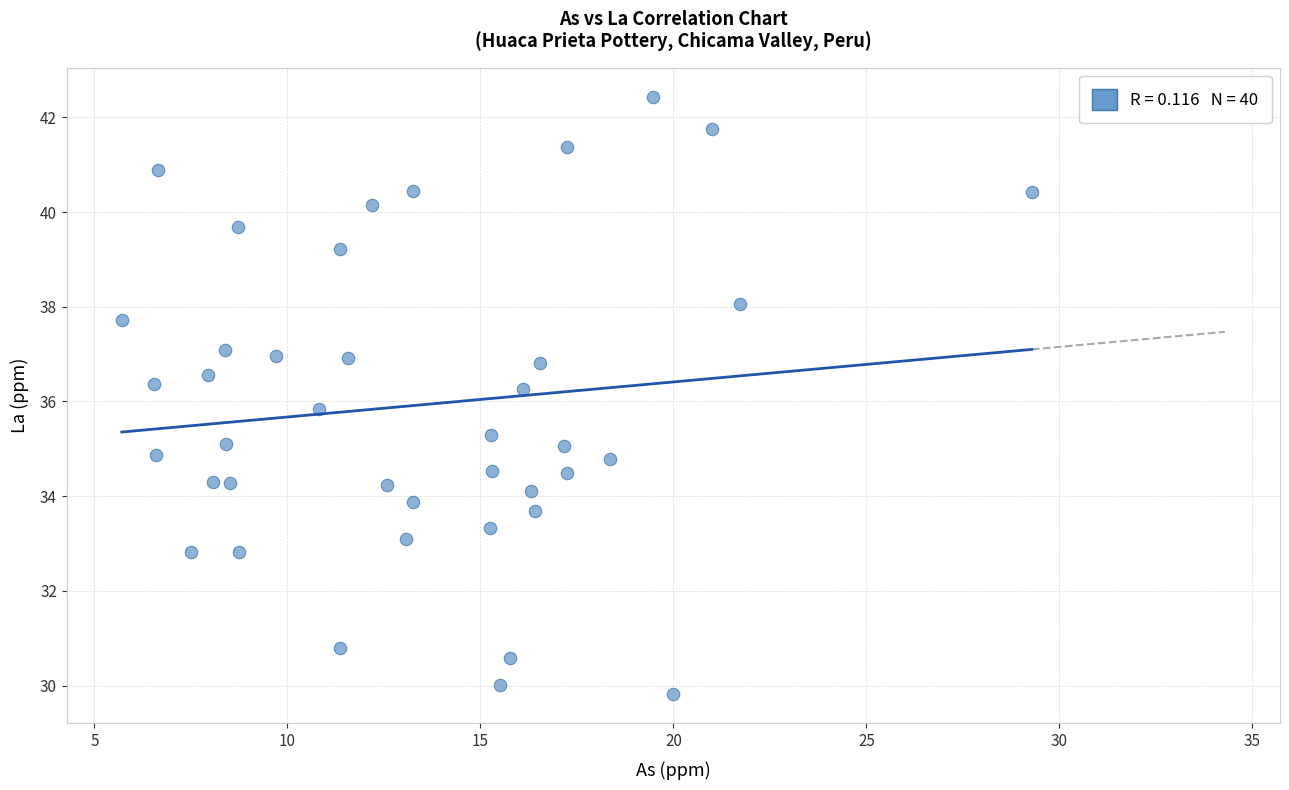

What is the range of X values (max minus min)?

23.6